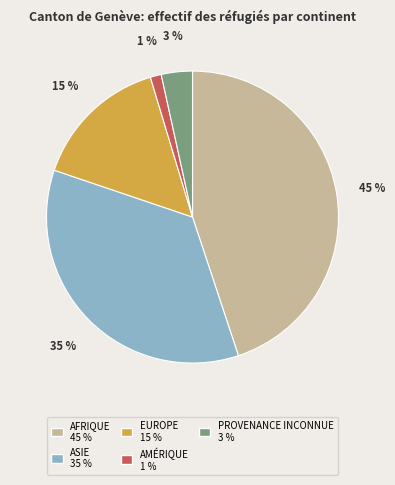

Does any single category account for the majority?

No